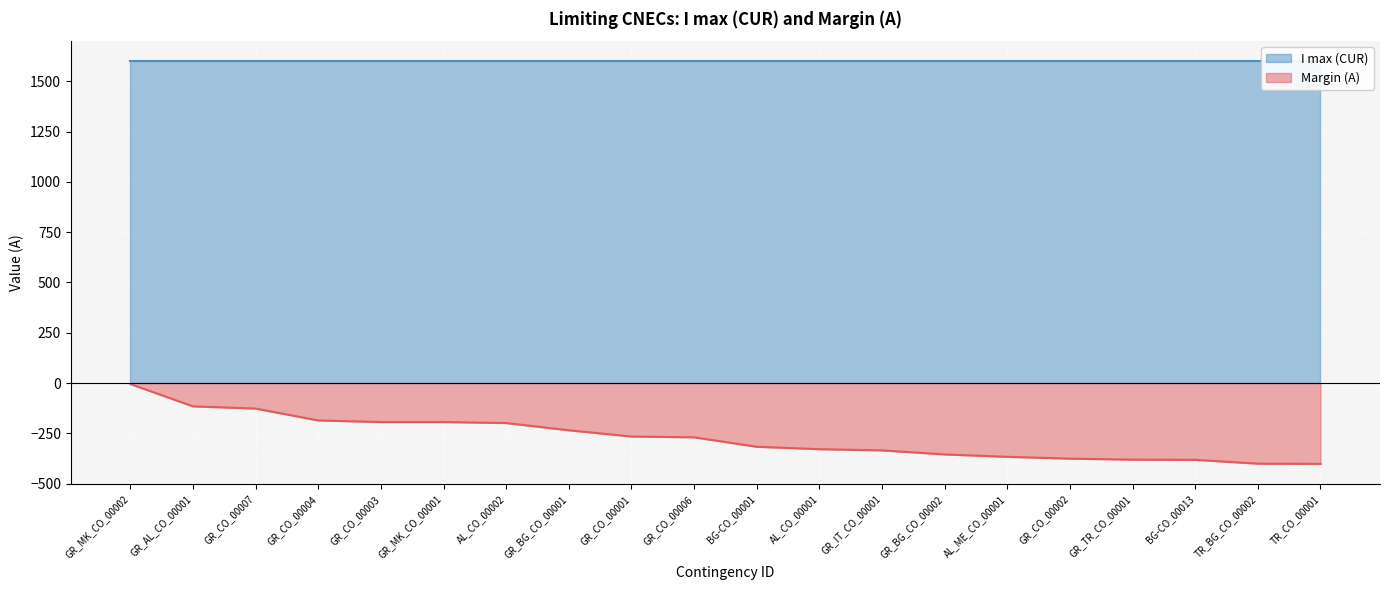

Which label corresponds to the smallest value in the chart?

TR_CO_00001